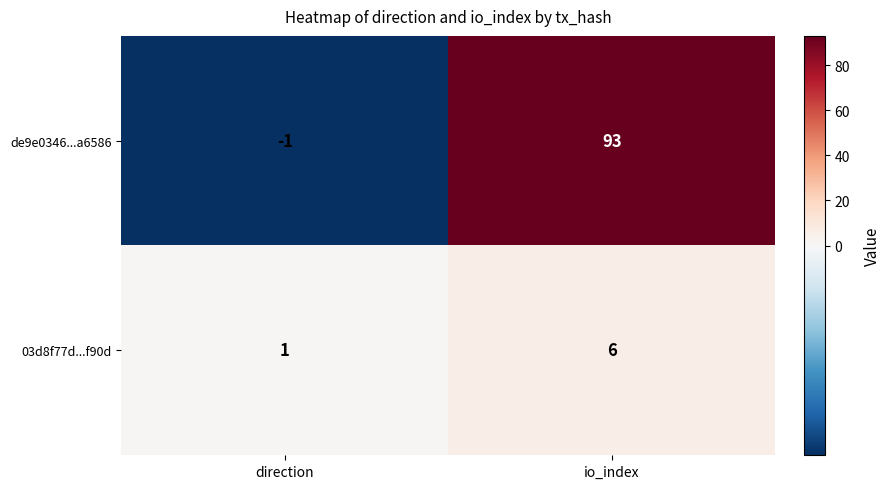

Between direction and io_index, which series saw the biggest shift?

de9e0346...a6586